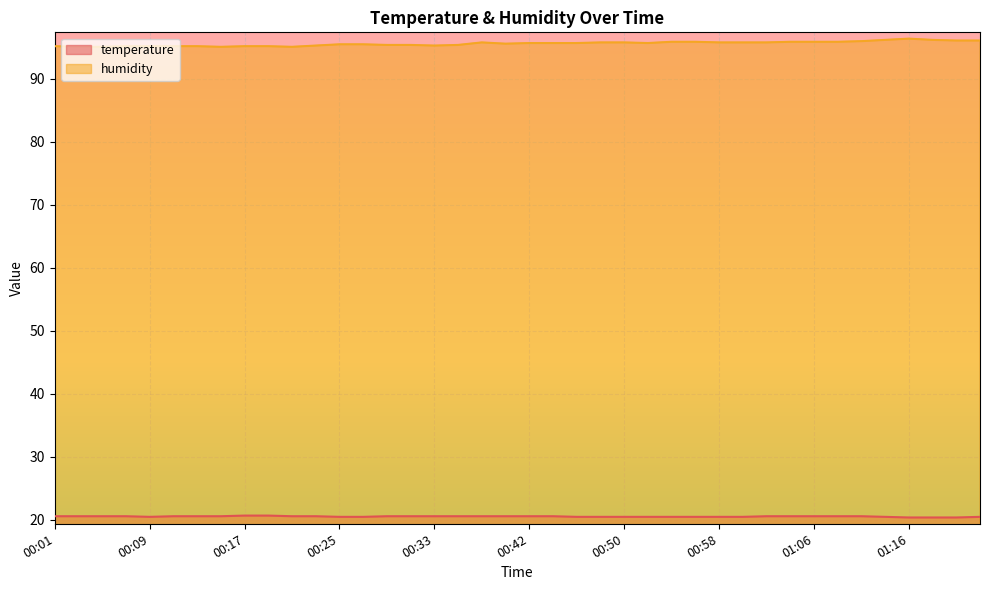

What is the value of the temperature point at the 2nd from the left?

20.6